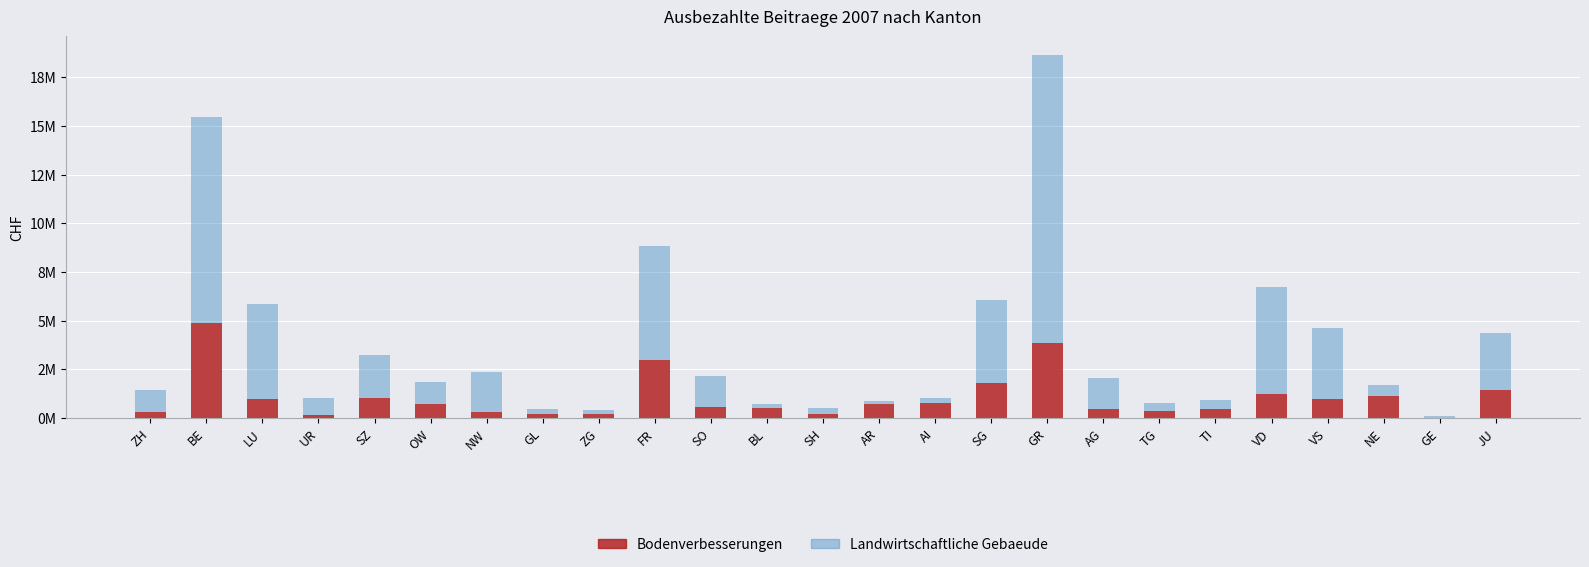

The value of Landwirtschaftliche Gebaeude at NE is 567582. True or false?

True